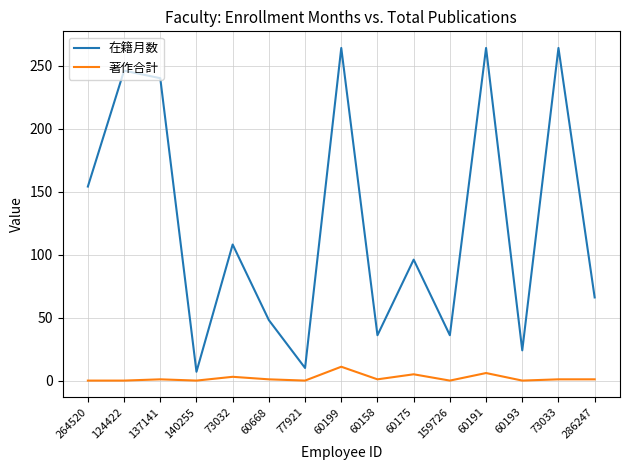

What is the spread (max minus min) of values at 140255?

7